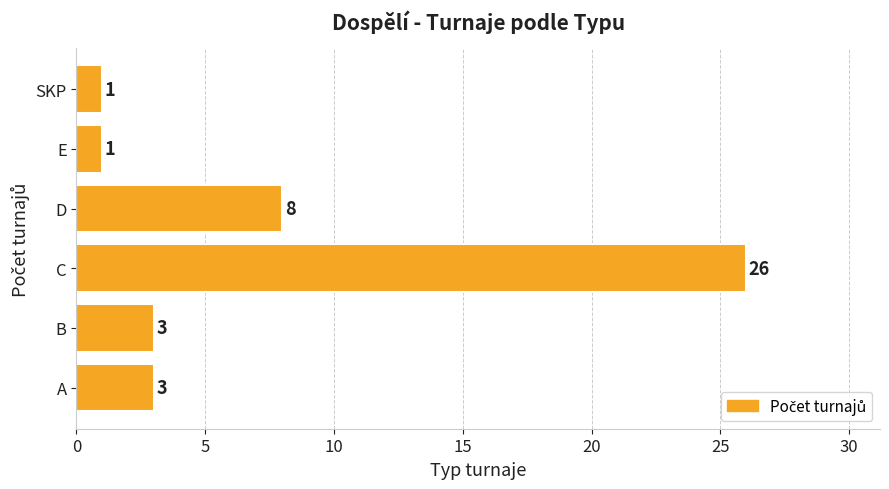

What is the difference between the second highest and minimum values?

7